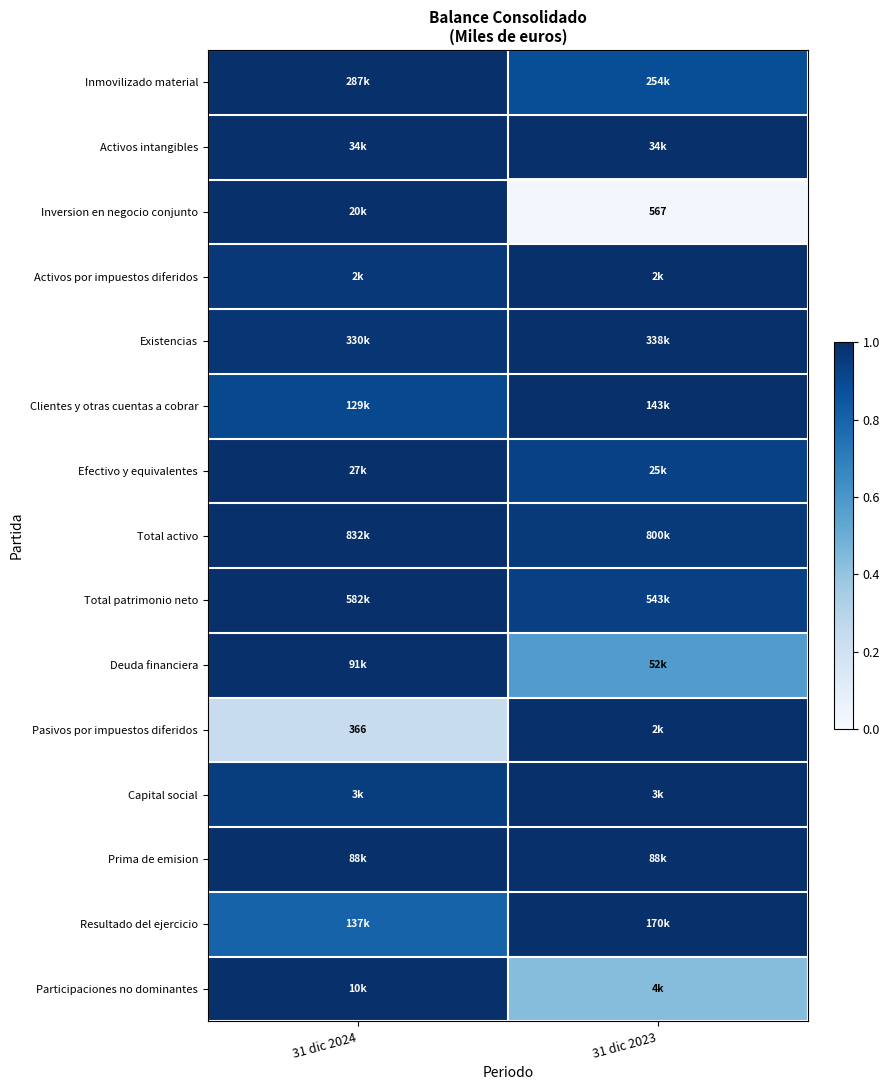

At which category does the chart reach its peak across all series?

31 dic 2024